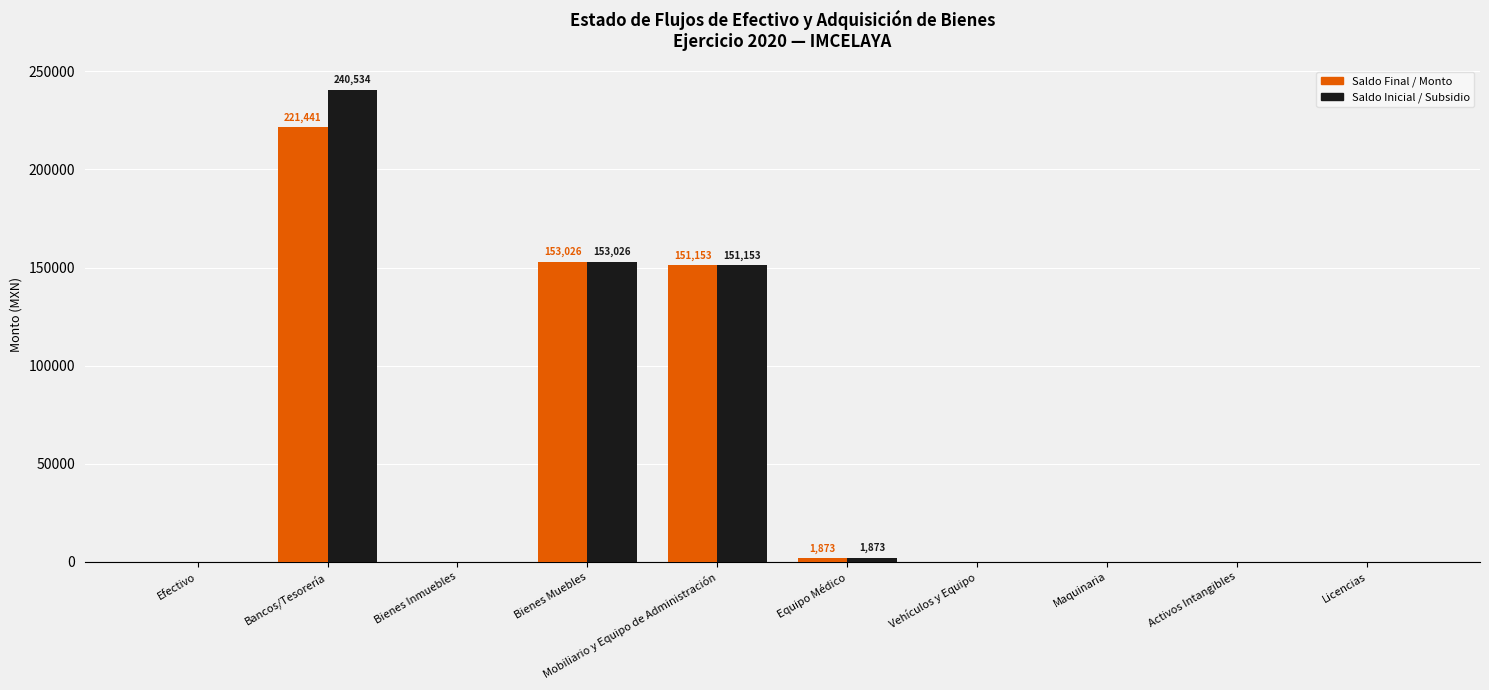

At which category is the sum across all series the highest?

Bancos/Tesorería